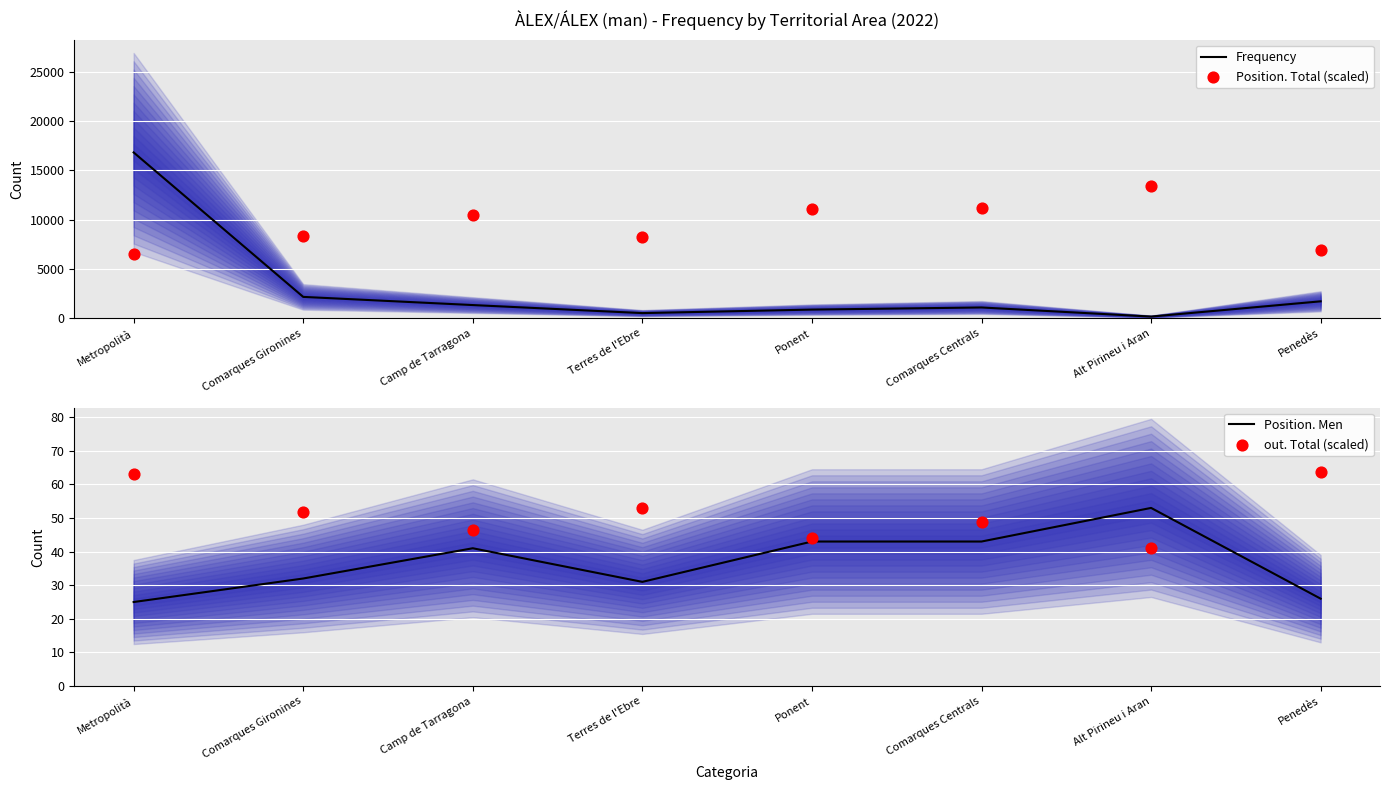

Which series has the widest spread of Y values?

Frequency